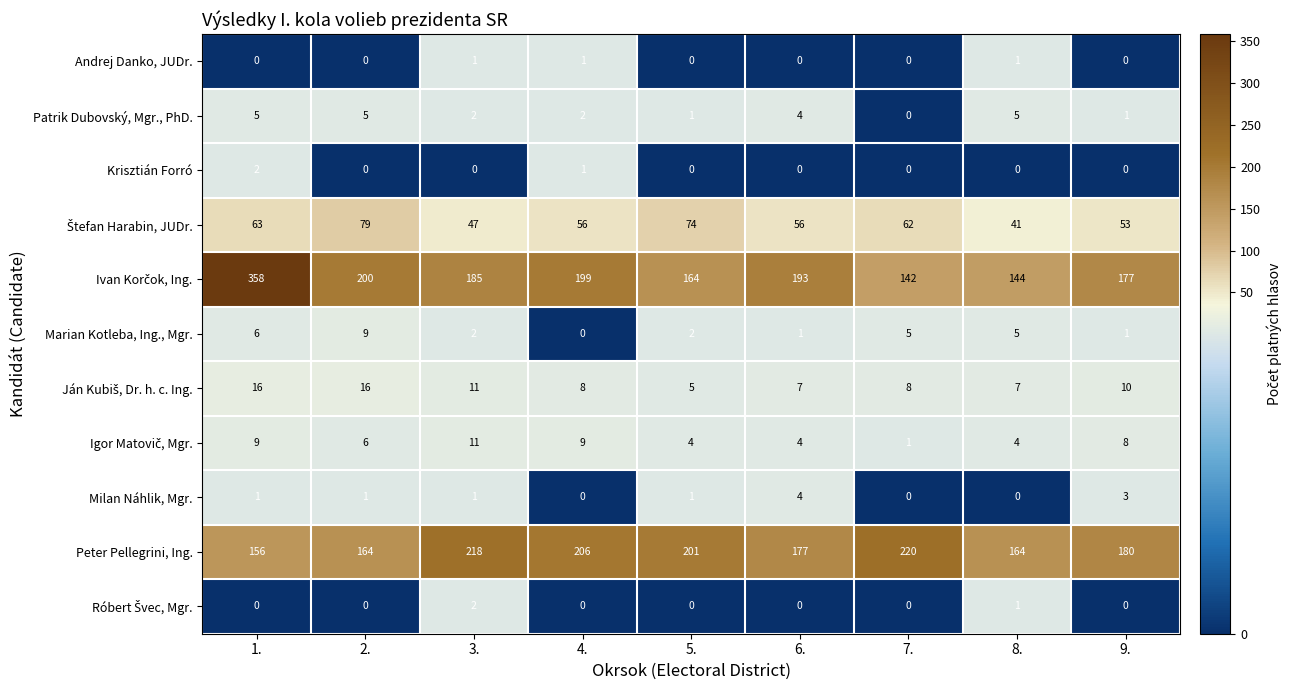

What is the difference between the second highest and minimum values in the Milan Náhlik, Mgr. series?

3